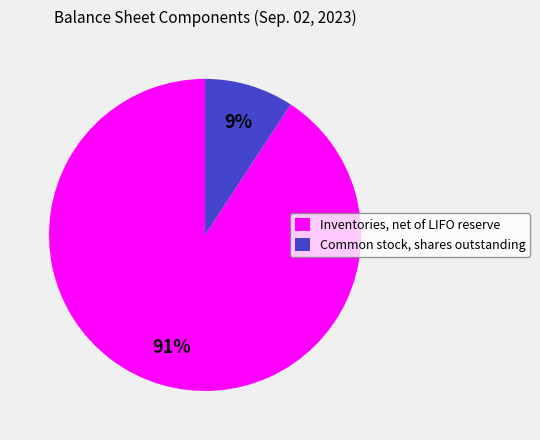

What percentage is the Common stock, shares outstanding slice, to the nearest percent?

9%